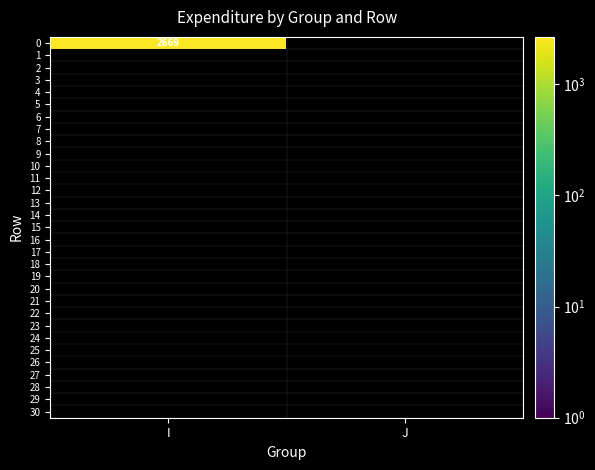

Which series changed the most between 7 and 30?

I